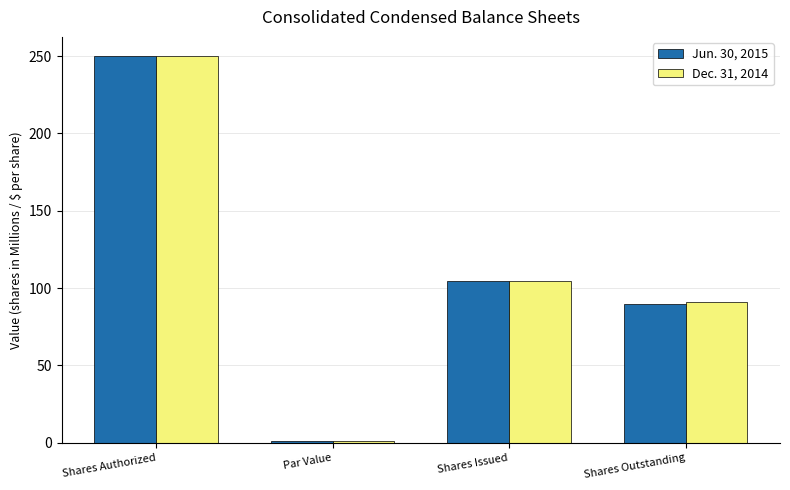

How many groups of bars are there?

4